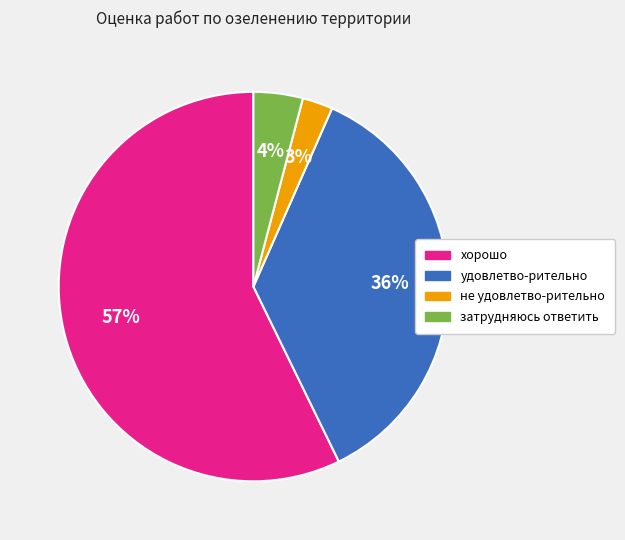

Which category has the smallest portion of the pie?

не удовлетво-рительно